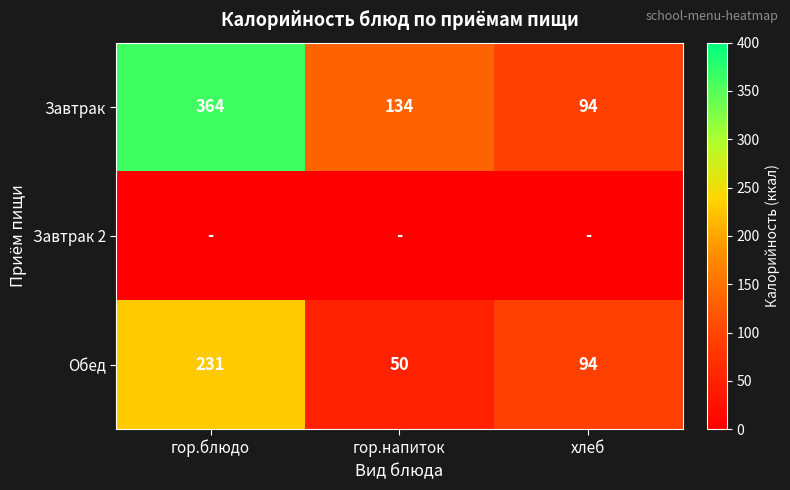

At how many categories does at least one series exceed 83?

3